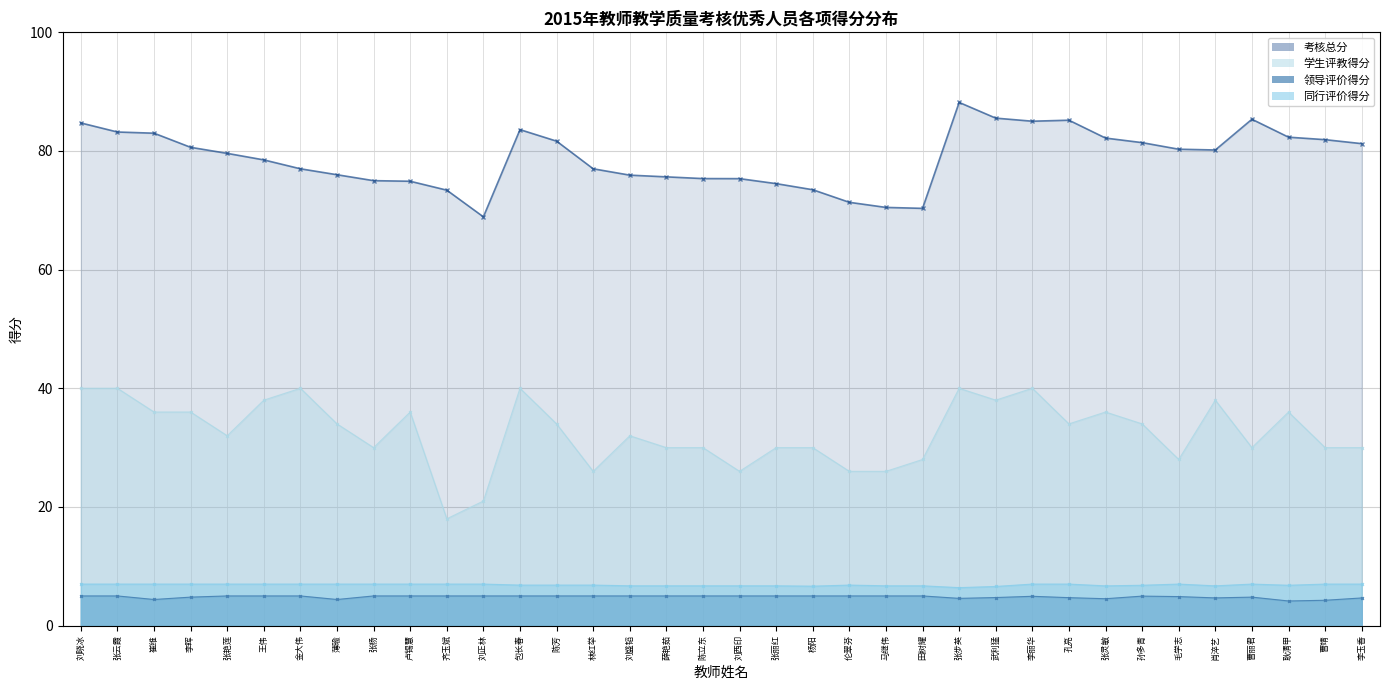

Rank the categories by 领导评价得分 value from highest to lowest.

刘晓冰, 张云霞, 张艳莲, 王伟, 金大伟, 张杨, 卢锡慧, 齐玉斌, 刘正林, 包长春, 陈芳, 林红举, 刘盛韬, 薛艳茹, 陈立东, 刘西印, 张丽红, 杨阳, 伦翠芬, 马继伟, 田树耀, 孙多青, 李丽华, 毛学志, 李晖, 曹丽君, 武利猛, 孔亮, 肖淬艺, 李玉香, 张步英, 张灵敏, 崔维, 薄瑜, 曹靖, 耿清甲